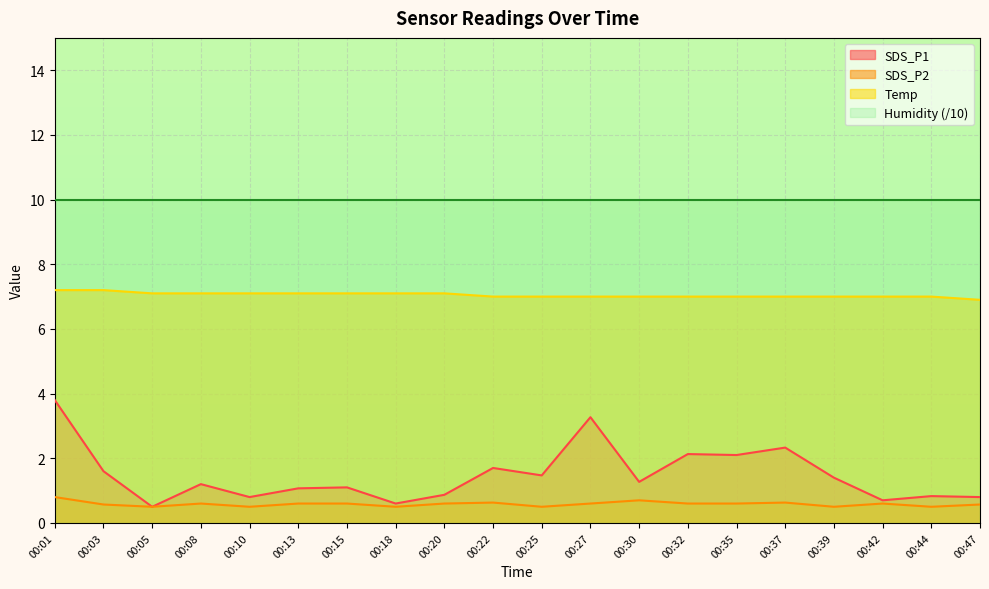

At which category does the chart reach its minimum across all series?

00:05